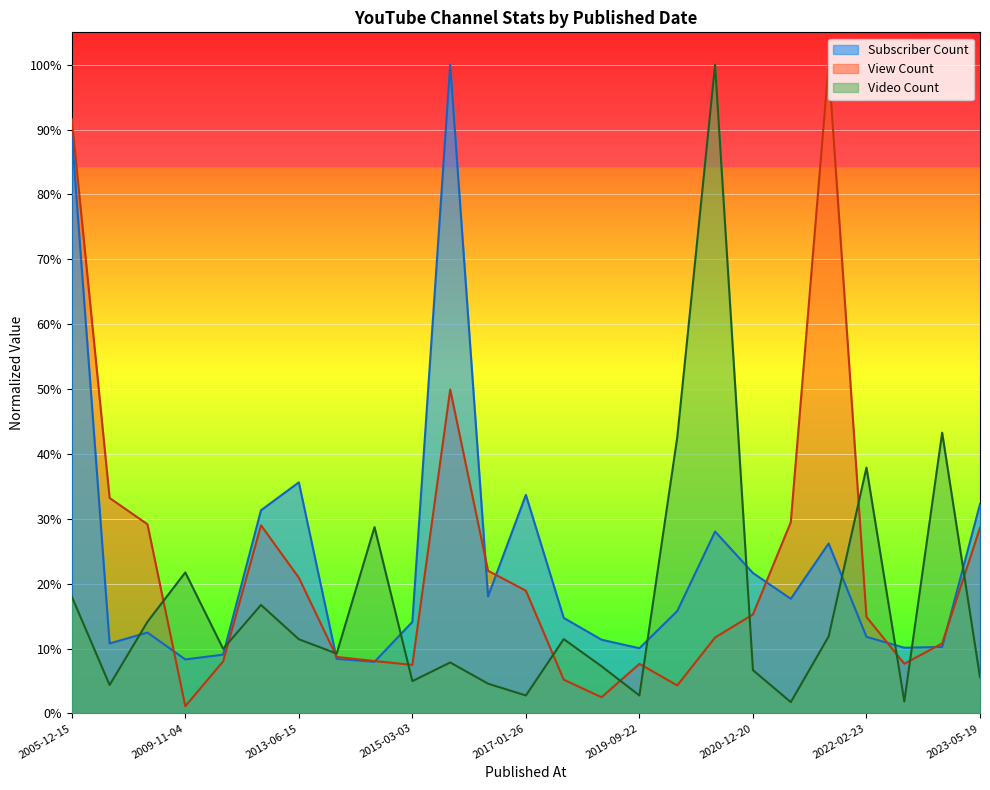

How many intersections are there between Video Count and Subscriber Count?

10